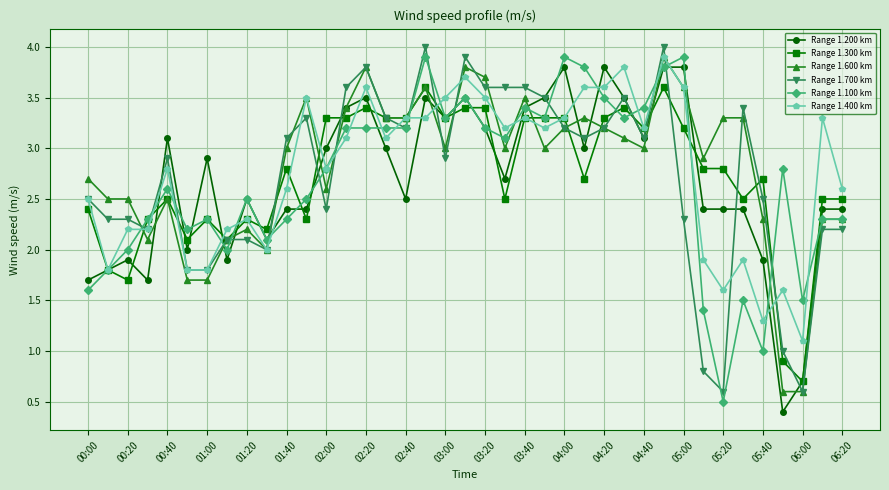

True or false: Range 1.700 km has more than 2 points higher than both neighbors.

True